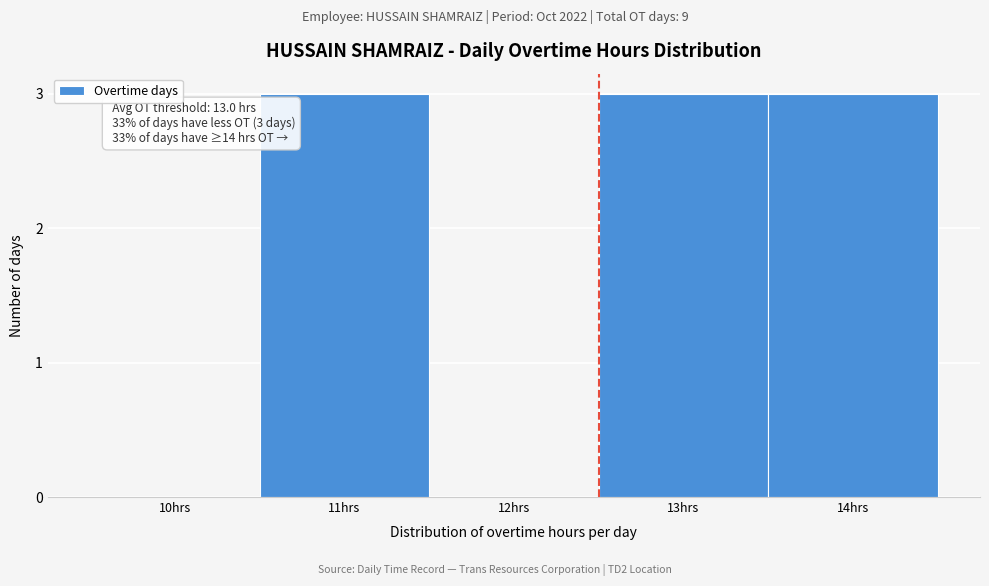

Reading left to right, extract all data points from this chart.

10hrs=0	11hrs=3	12hrs=0	13hrs=3	14hrs=3